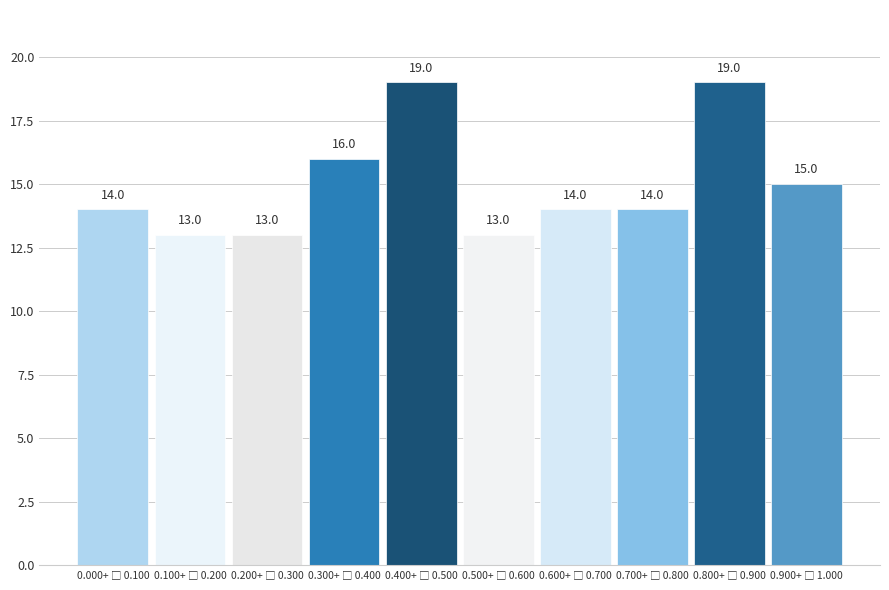

Reading left to right, what are all the values shown in this chart?

14	13	13	16	19	13	14	14	19	15